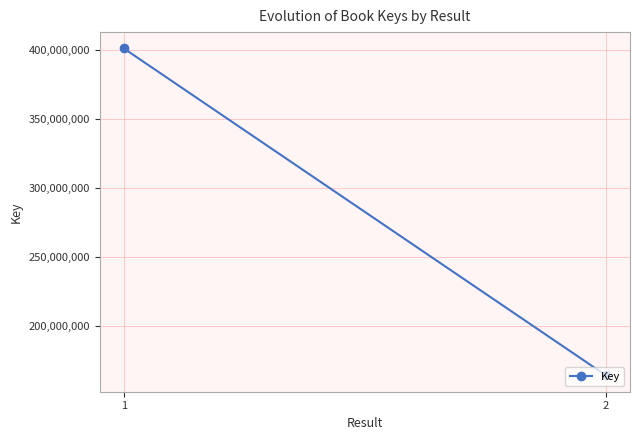

How many distinct data groups are displayed?

1